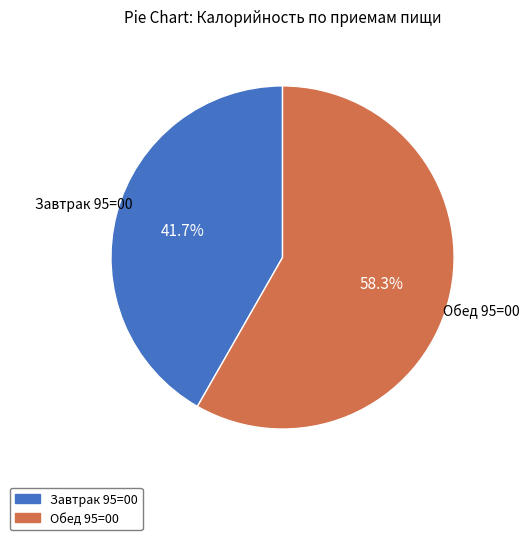

Combined, do Завтрак 95=00 and Обед 95=00 account for over 50%?

Yes